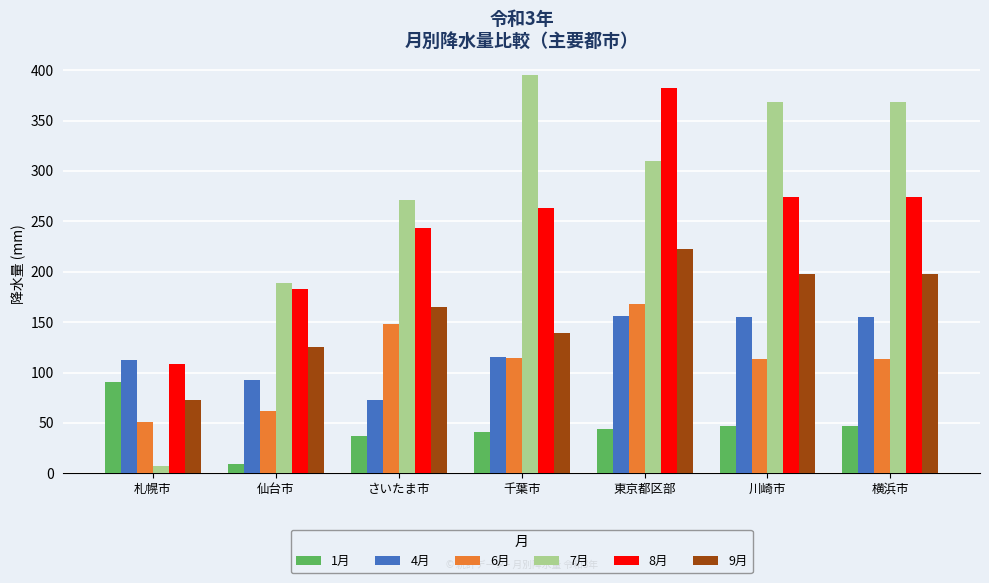

At which label is 9月 closest to 147?

千葉市